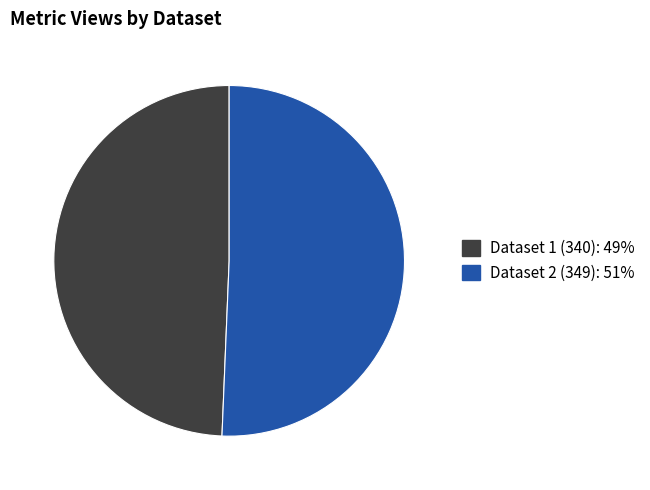

Is there any slice that represents more than half of the pie?

Yes